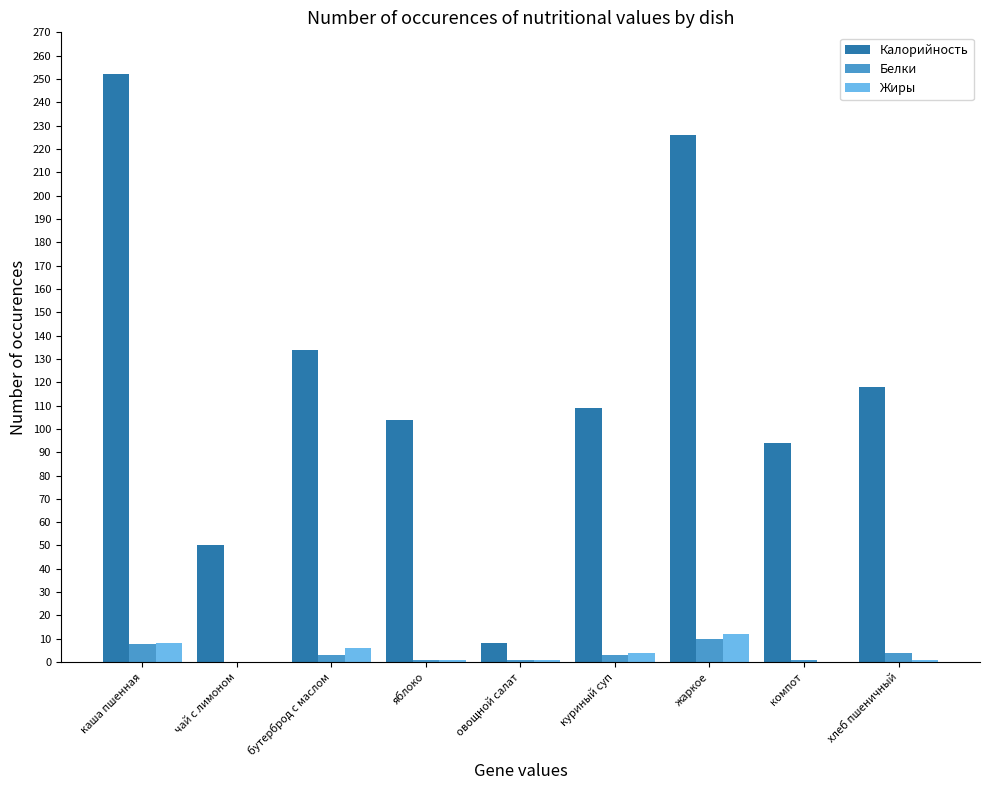

Between каша пшенная and хлеб пшеничный, which series saw the biggest shift?

Калорийность